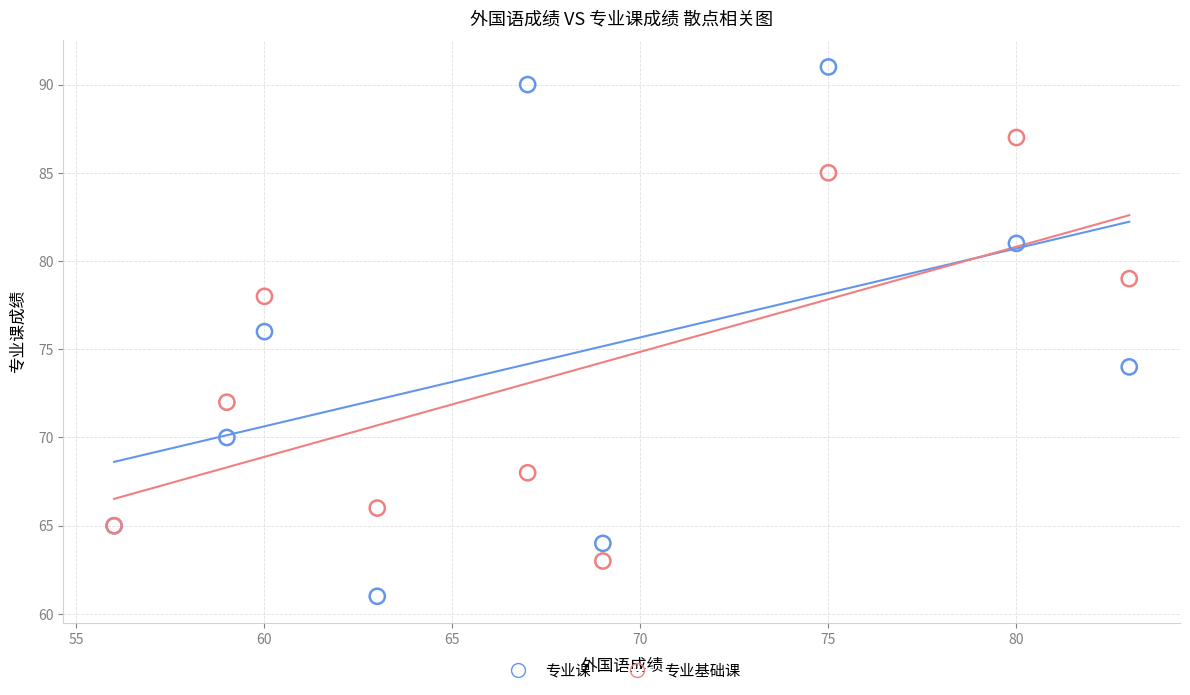

Which series has the widest spread of Y values?

专业课